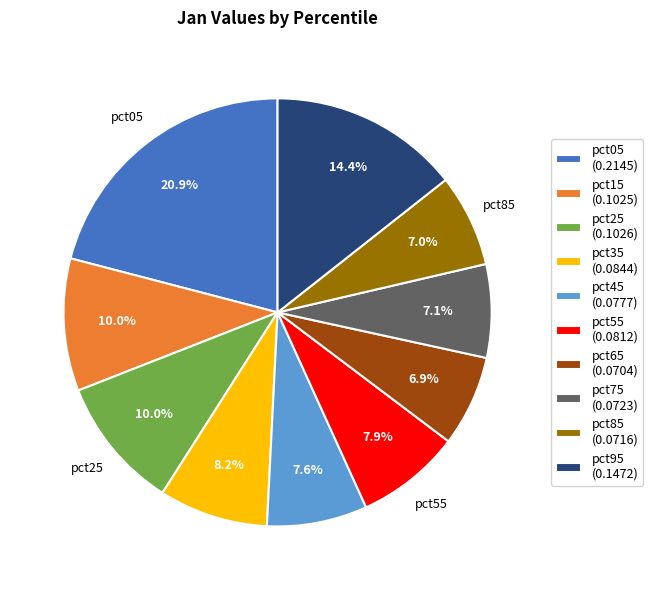

To the nearest percent, what portion does pct95 represent?

14%